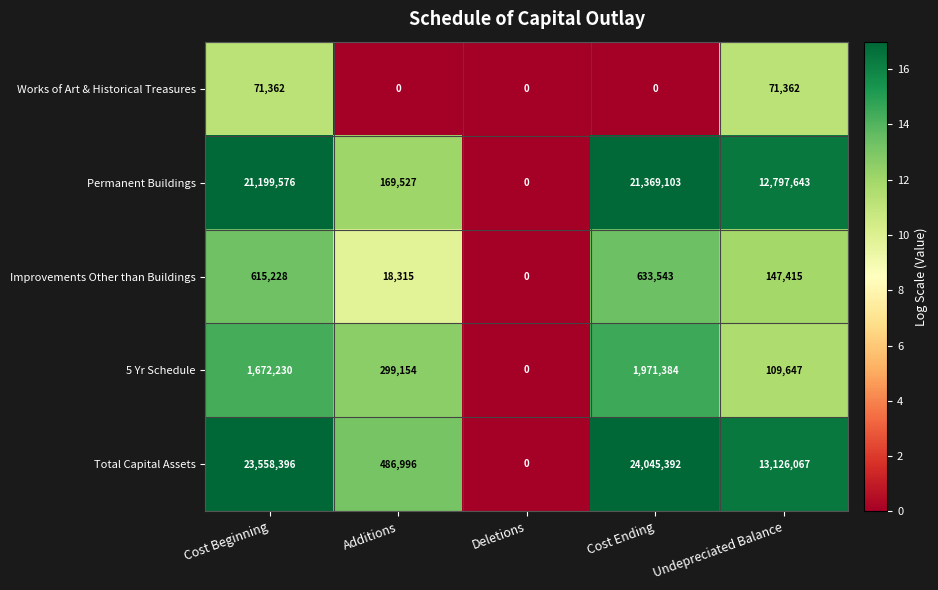

How many values in Works of Art & Historical Treasures are above zero?

2